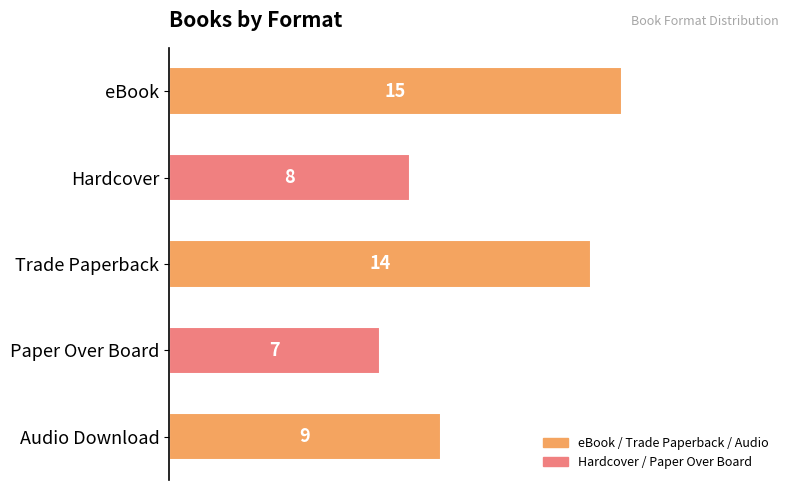

Where does the data first go above 9?

eBook